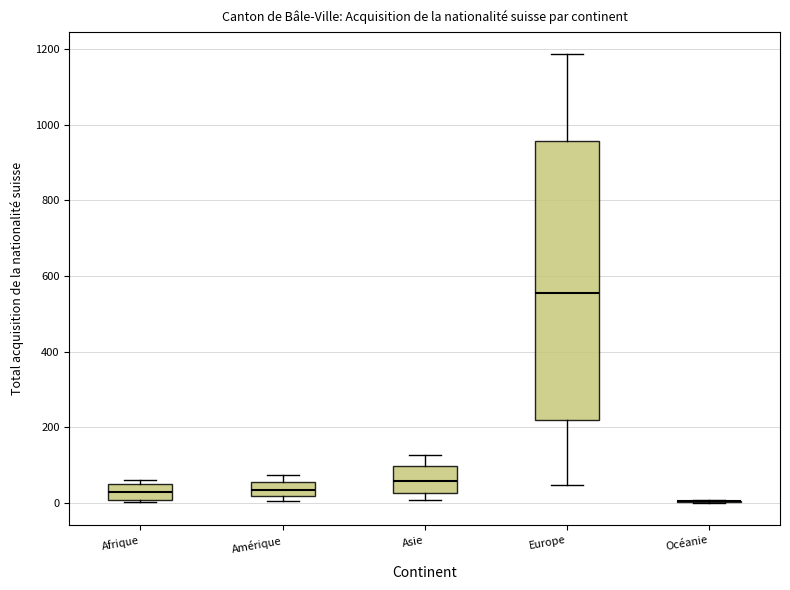

Reading left to right, transcribe this box plot: for each box, give where its median line is, the range the box spans, and where its two whiskers end, as read against the y-axis. The values are not printed on the chart, so give them approximately, as read against the axis.

Afrique: median 20, box 0 to 60, whiskers 0 (just below the box's lower edge) to 60 (just above the box's upper edge)
Amérique: median 40, box 20 to 60, whiskers 0 to 80
Asie: median 60, box 20 to 100, whiskers 0 to 120
Europe: median 560, box 220 to 960, whiskers 40 to 1180
Océanie: box collapsed to a line at 0, whiskers 0 to 0